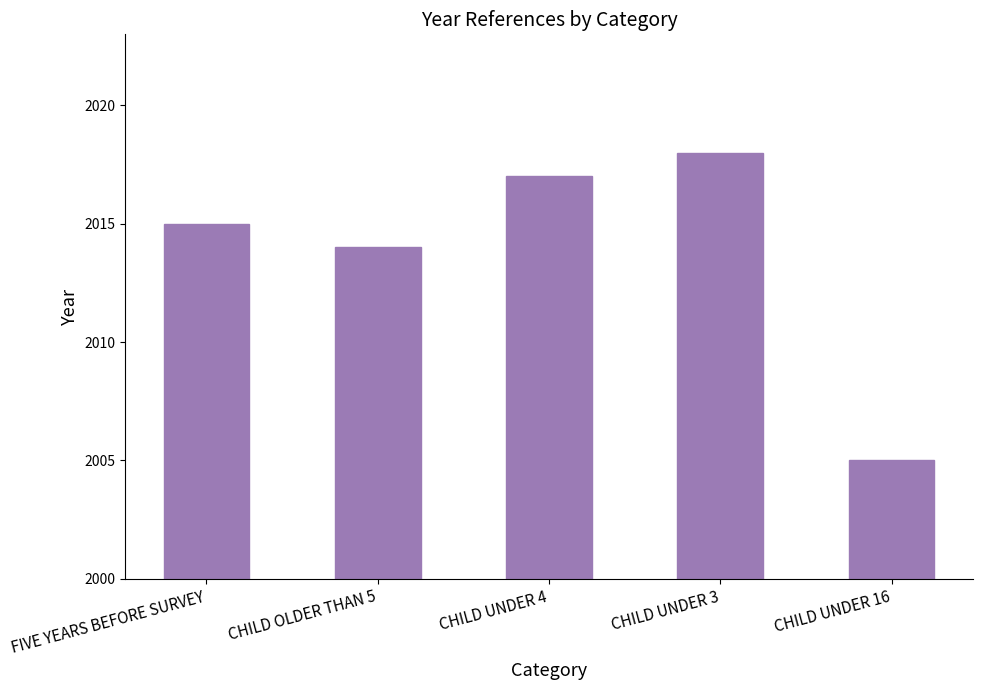

How many distinct data groups are displayed?

1